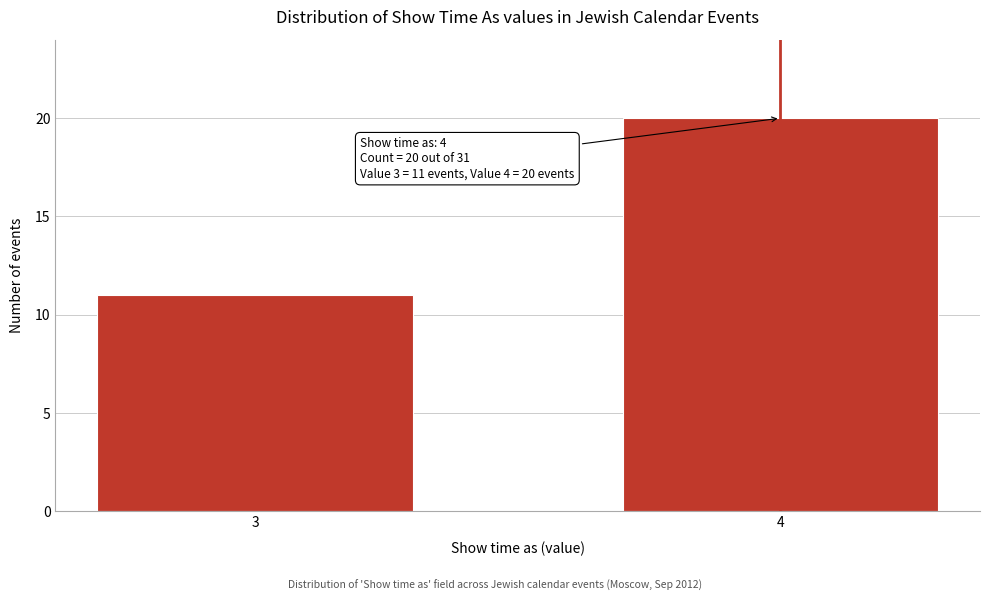

Reading left to right, list all the values displayed in this chart.

11	20